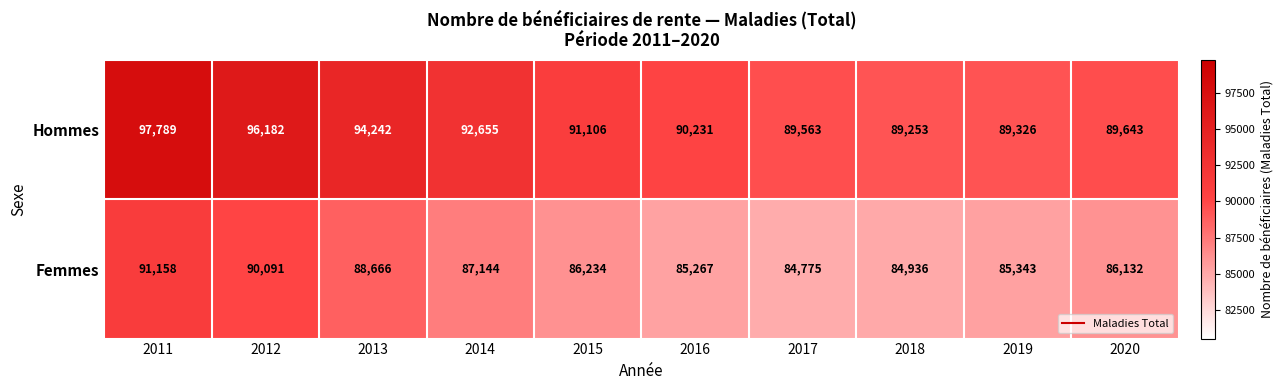

Reading left to right, list all the values displayed in this chart.

Hommes: 2011=97789	2012=96182	2013=94242	2014=92655	2015=91106	2016=90231	2017=89563	2018=89253	2019=89326	2020=89643
Femmes: 2011=91158	2012=90091	2013=88666	2014=87144	2015=86234	2016=85267	2017=84775	2018=84936	2019=85343	2020=86132